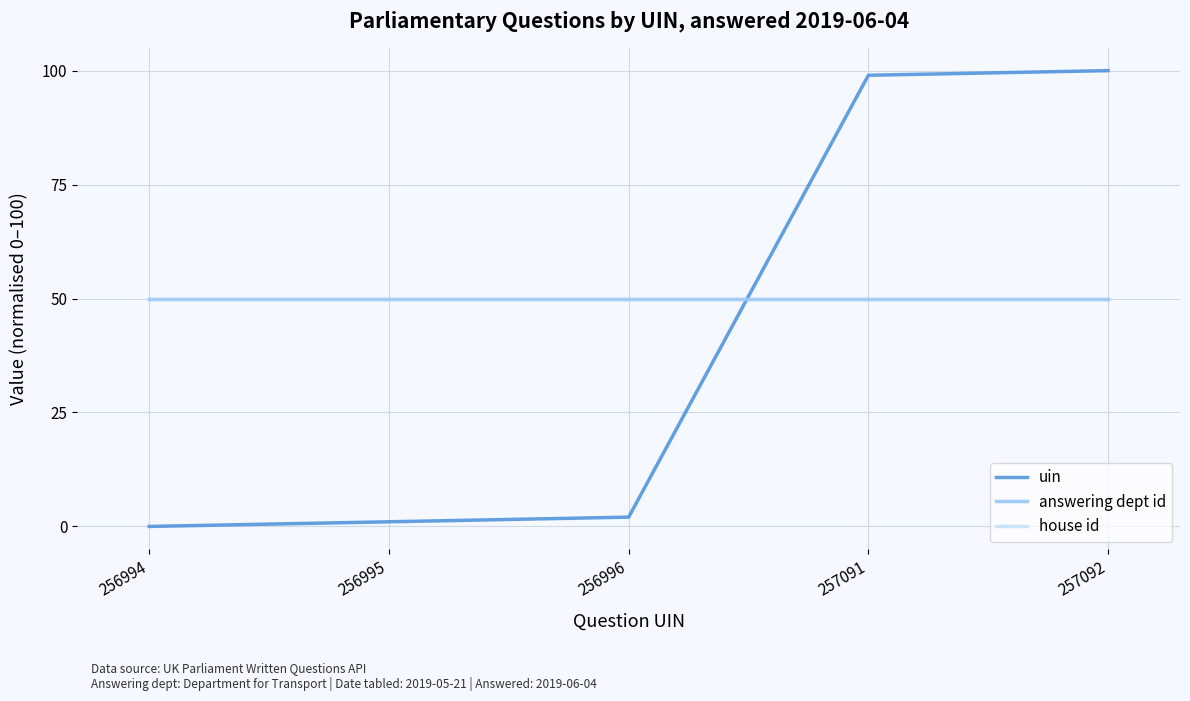

Which series has the largest total across all categories?

answering dept id